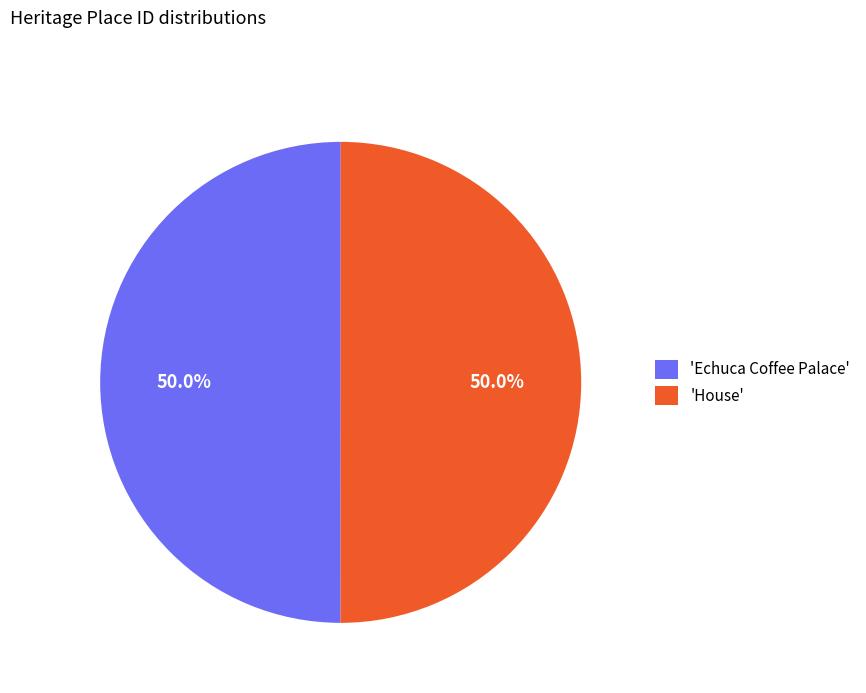

What portion of the pie excludes 'House'?

50.0%